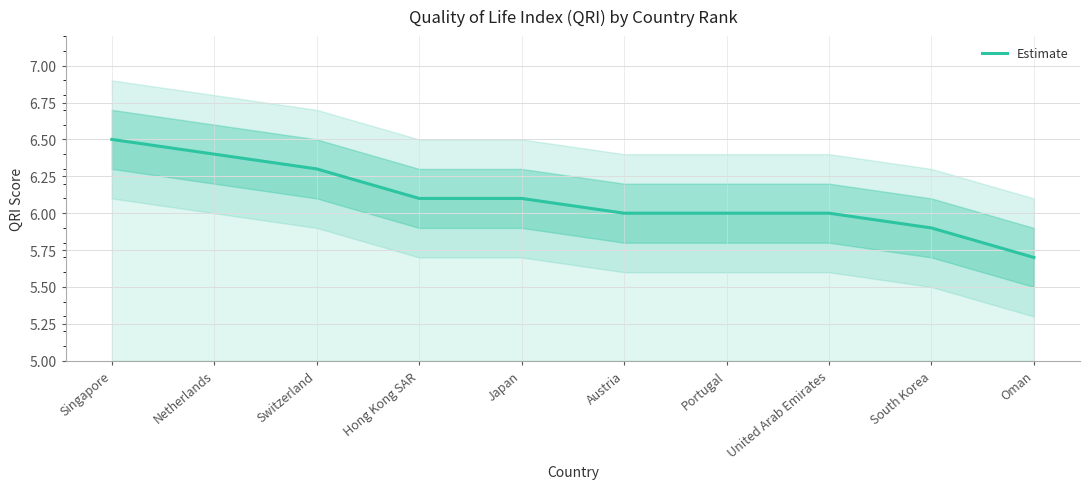

Count the number of categories in the chart.

10